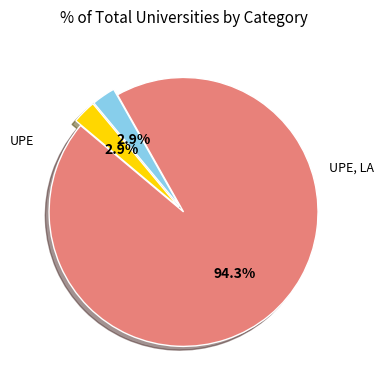

What is the ratio of the value at UPE, LA to the value at UPE, L?

33.0